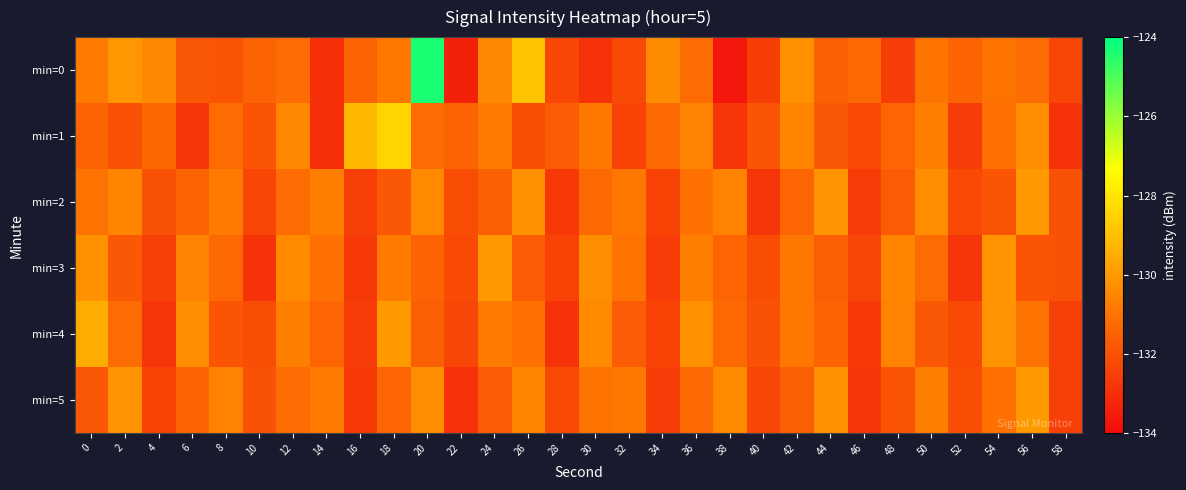

Reading left to right, list all the values displayed in this chart.

min=0: 0=-130.8	2=-130.0	4=-130.4	6=-131.8	8=-131.9	10=-131.5	12=-131.2	14=-133.0	16=-131.5	18=-130.9	20=-124.3	22=-133.4	24=-130.4	26=-128.9	28=-132.3	30=-132.9	32=-132.2	34=-130.3	36=-131.2	38=-133.6	40=-132.5	42=-130.2	44=-131.6	46=-131.3	48=-132.6	50=-131.0	52=-131.4	54=-131.0	56=-131.2	58=-132.3
min=1: 0=-131.4	2=-132.0	4=-131.4	6=-132.8	8=-131.2	10=-131.9	12=-130.4	14=-133.0	16=-129.2	18=-128.4	20=-131.2	22=-131.5	24=-130.8	26=-132.1	28=-131.7	30=-130.9	32=-132.4	34=-131.3	36=-130.6	38=-132.8	40=-131.9	42=-130.5	44=-131.8	46=-132.2	48=-131.4	50=-130.7	52=-132.6	54=-131.1	56=-130.3	58=-132.9
min=2: 0=-131.0	2=-130.5	4=-132.0	6=-131.5	8=-130.8	10=-132.3	12=-131.2	14=-130.7	16=-132.5	18=-131.8	20=-130.4	22=-132.1	24=-131.6	26=-130.2	28=-132.7	30=-131.3	32=-130.9	34=-132.4	36=-131.1	38=-130.6	40=-132.8	42=-131.4	44=-130.1	46=-132.6	48=-131.7	50=-130.3	52=-132.2	54=-131.9	56=-130.0	58=-132.0
min=3: 0=-130.2	2=-131.8	4=-132.5	6=-130.6	8=-131.3	10=-132.9	12=-130.4	14=-131.1	16=-132.7	18=-130.8	20=-131.5	22=-132.2	24=-130.0	26=-131.7	28=-132.4	30=-130.3	32=-131.0	34=-132.6	36=-130.7	38=-131.4	40=-132.1	42=-130.9	44=-131.6	46=-132.3	48=-130.5	50=-131.2	52=-132.8	54=-130.1	56=-131.9	58=-132.0
min=4: 0=-129.5	2=-131.2	4=-132.8	6=-130.3	8=-131.9	10=-132.1	12=-130.7	14=-131.4	16=-132.6	18=-130.0	20=-131.6	22=-132.3	24=-130.8	26=-131.1	28=-132.9	30=-130.4	32=-131.7	34=-132.4	36=-130.2	38=-131.3	40=-132.0	42=-130.9	44=-131.5	46=-132.7	48=-130.6	50=-131.8	52=-132.2	54=-130.1	56=-131.0	58=-132.5
min=5: 0=-131.8	2=-130.1	4=-132.4	6=-131.5	8=-130.6	10=-132.0	12=-131.2	14=-130.8	16=-132.7	18=-131.4	20=-130.3	22=-132.9	24=-131.7	26=-130.5	28=-132.2	30=-131.0	32=-130.9	34=-132.6	36=-131.3	38=-130.4	40=-132.3	42=-131.6	44=-130.2	46=-132.8	48=-131.9	50=-130.7	52=-132.1	54=-131.1	56=-130.0	58=-132.5